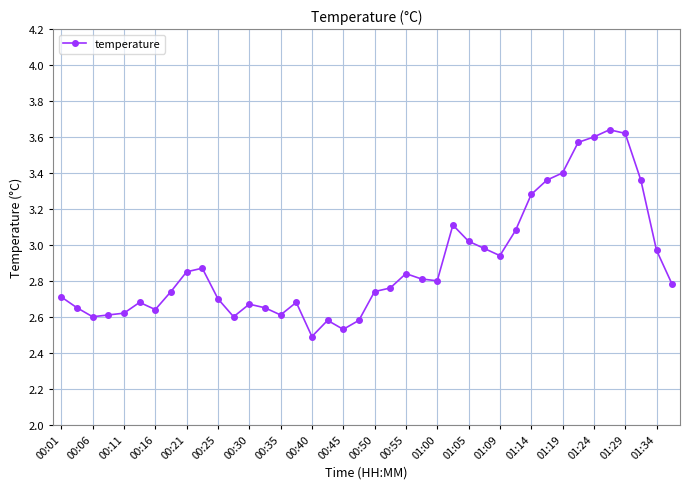

What is the value of the 26th point from the left?

3.1